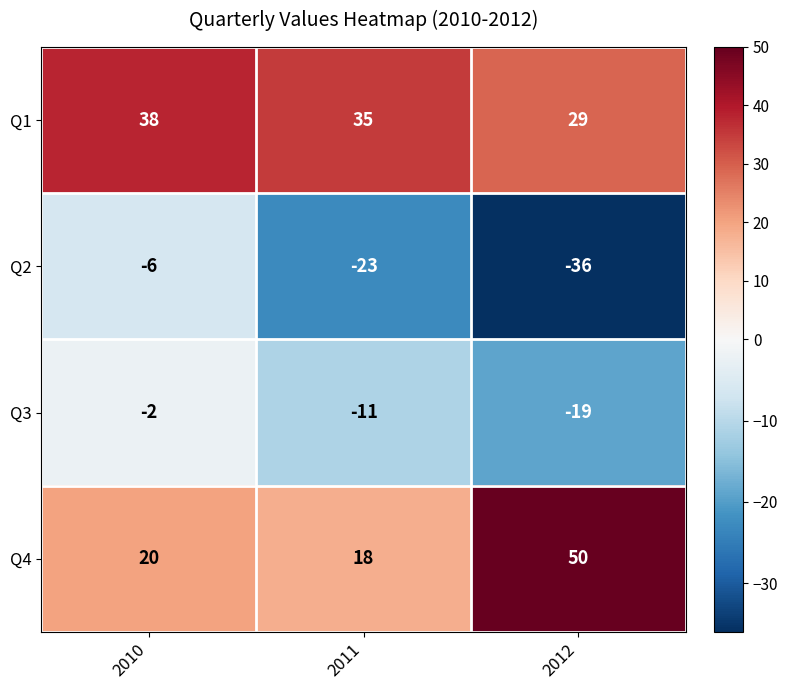

What is the greatest value displayed?

50